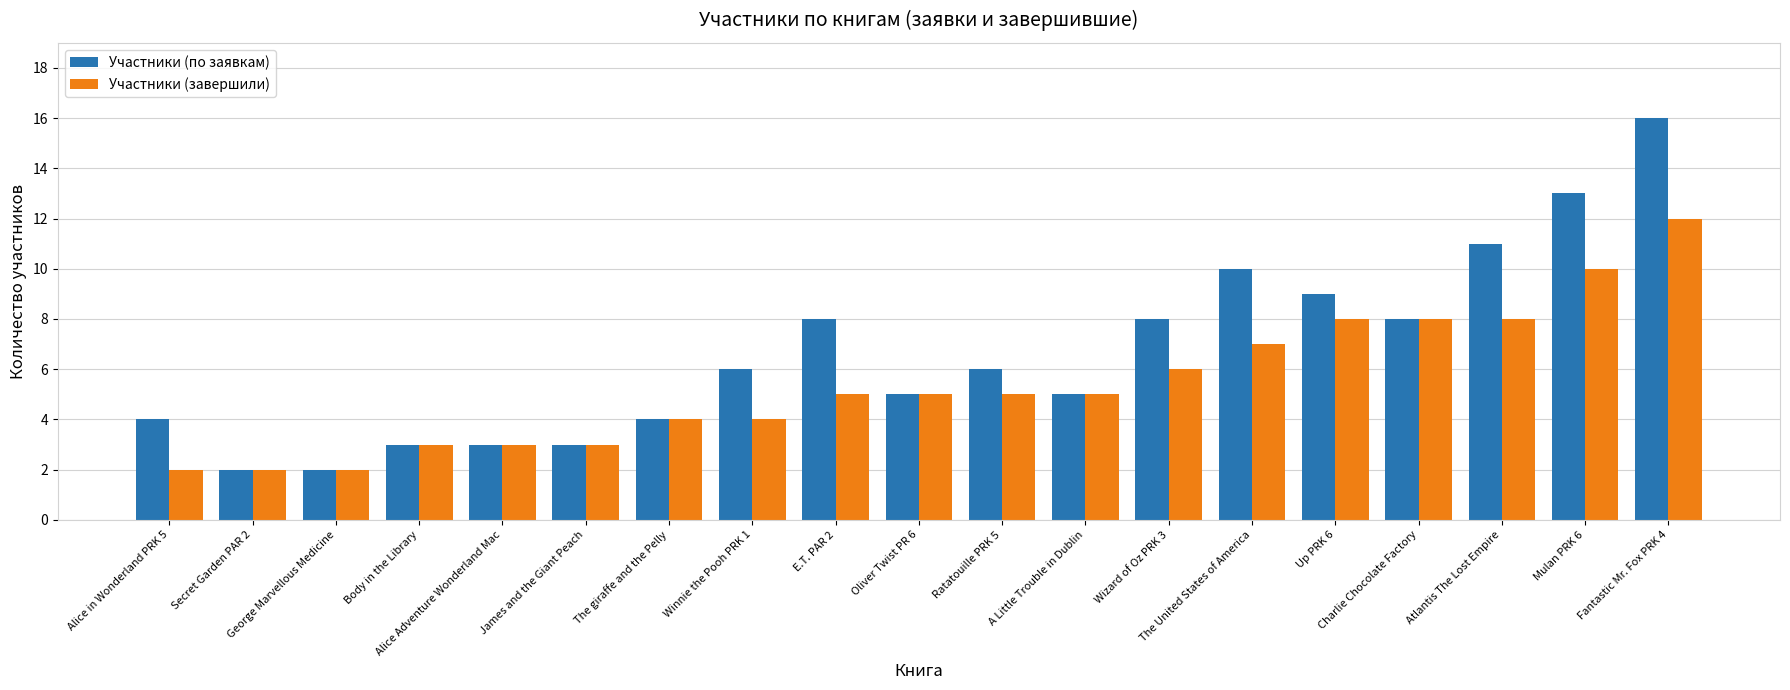

What is the label of the 14th bar from the right?

James and the Giant Peach